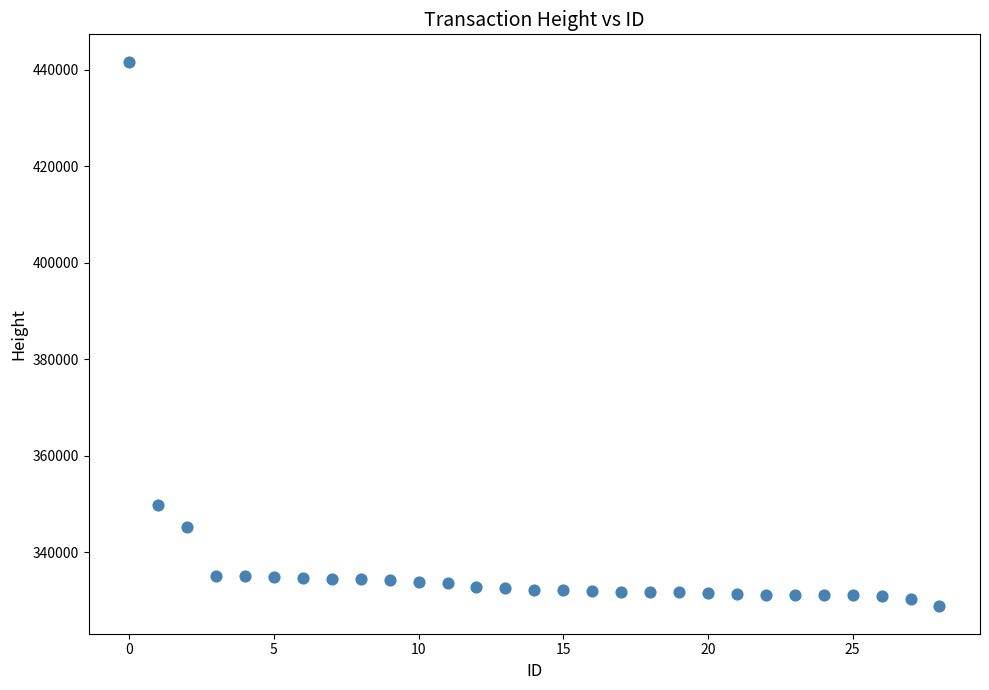

What is the range of Y values (max minus min)?

112906